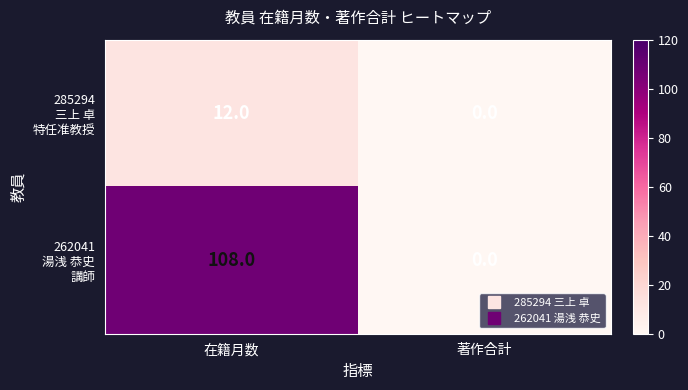

What is the spread (max minus min) of values at 在籍月数?

96